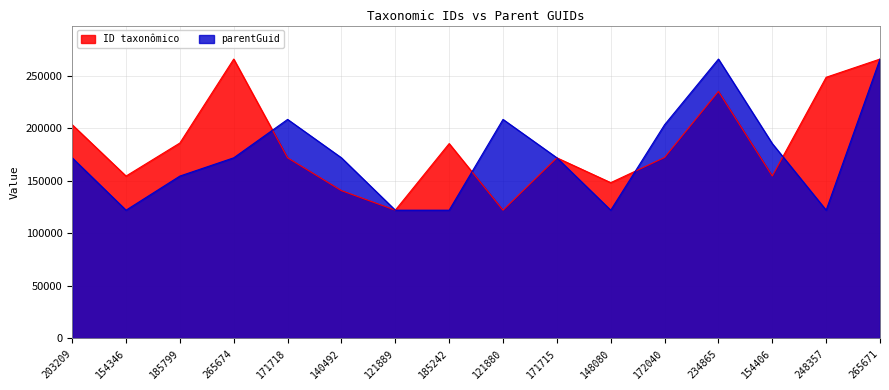

Read the ID taxonômico value at 148080.

148080